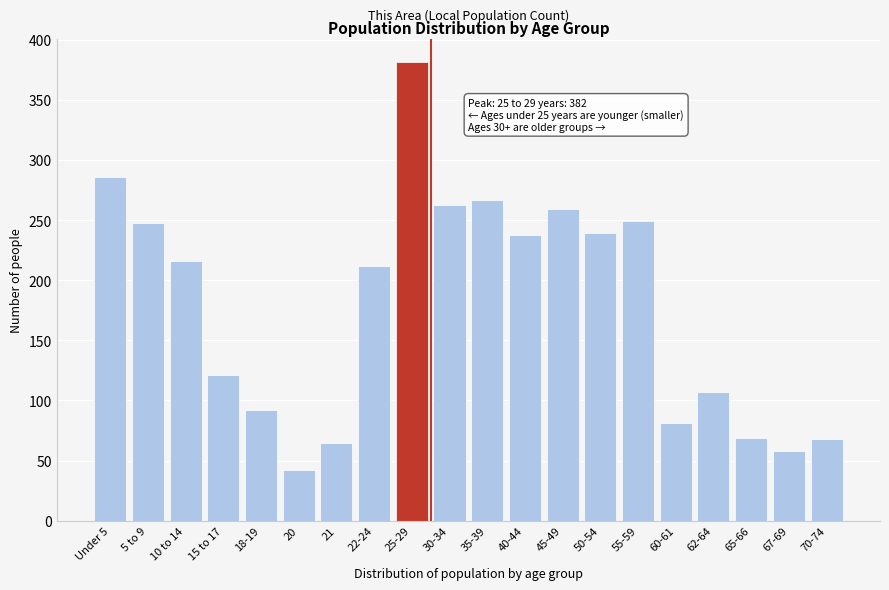

What is the greatest value displayed?

382